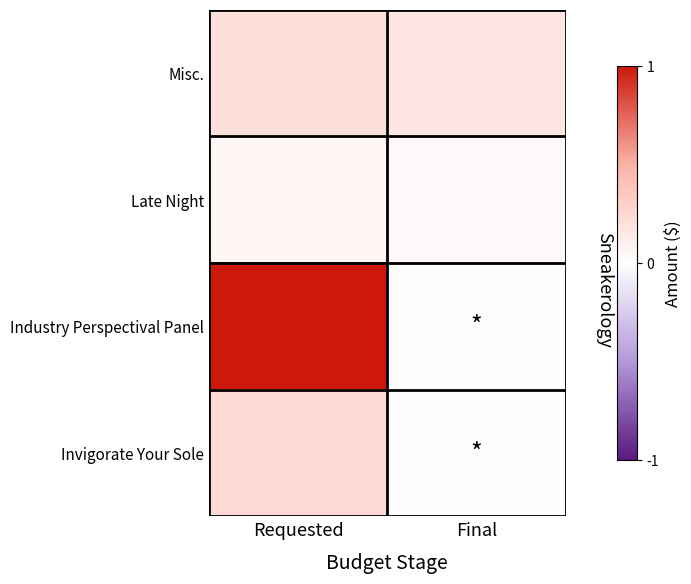

Which series changed the most between Requested and Final?

Industry Perspectival Panel